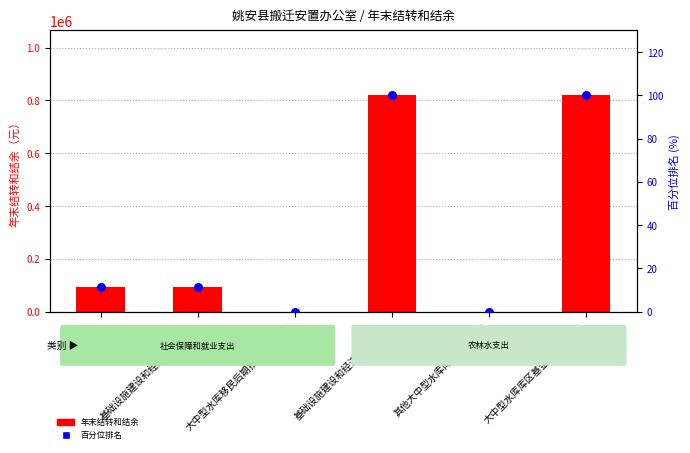

Is the value of 年末结转和结余 at 大中型水库移民后期扶持基金支出 greater than the value of 百分位排名 at 其他大中型水库库区基金支出?

No